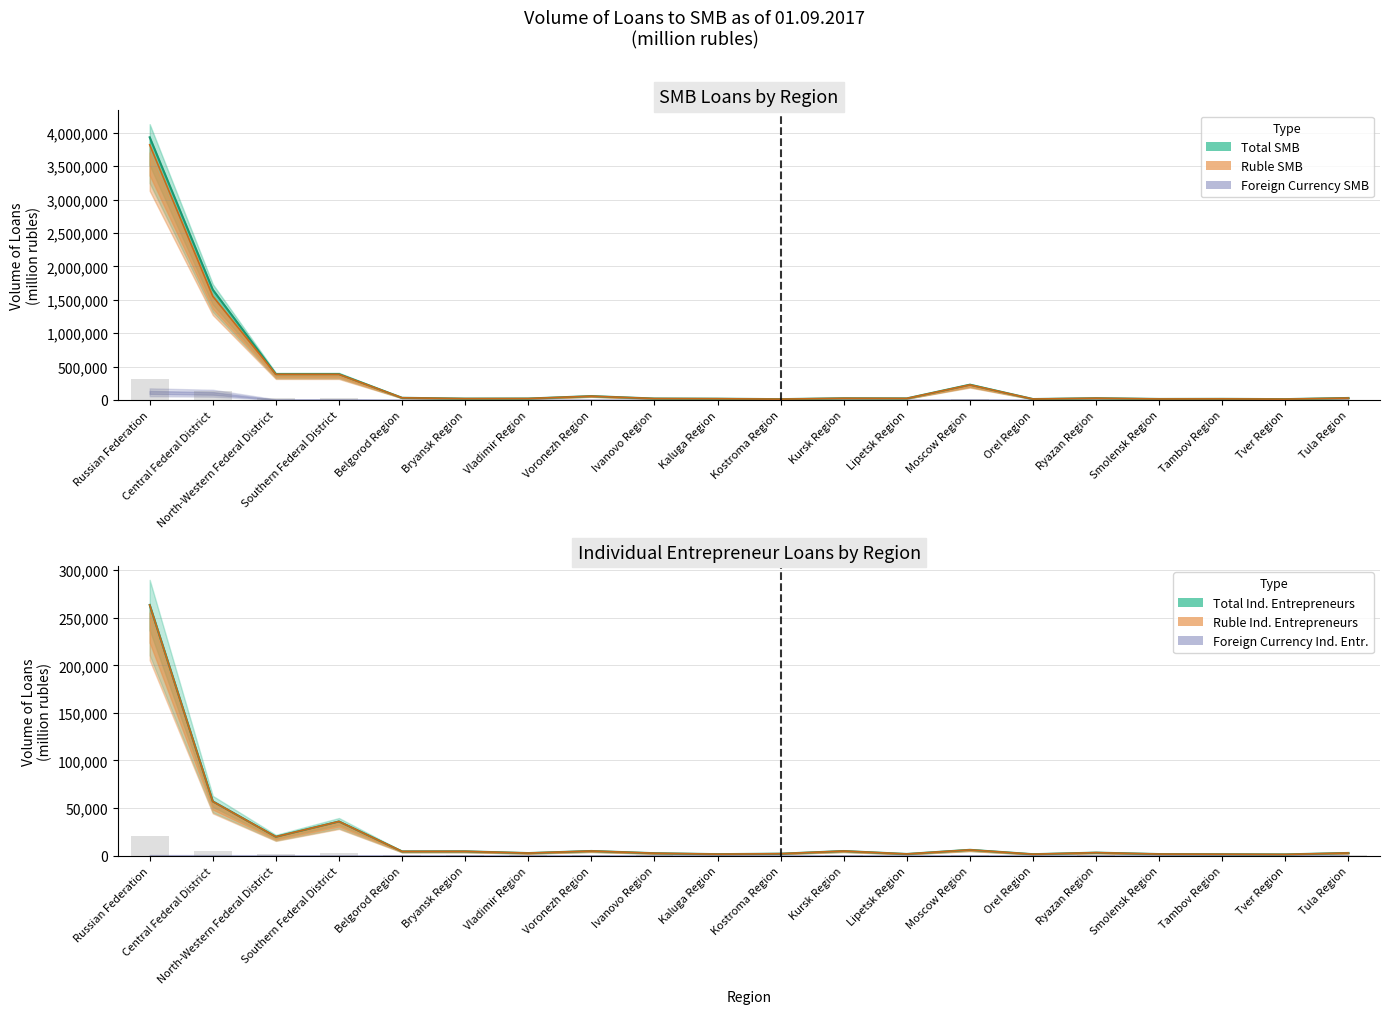

What is the label of the 20th bar from the left?

Tula Region